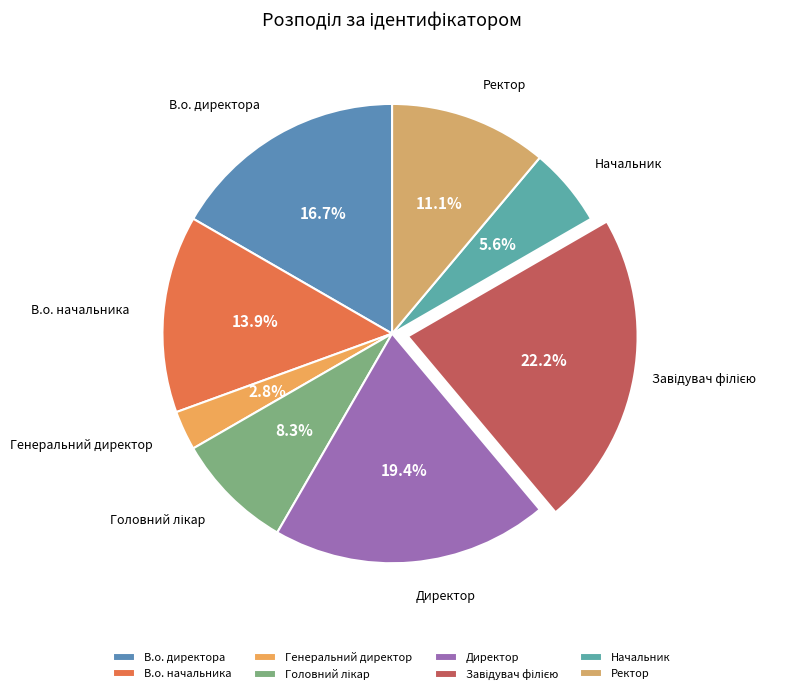

What is the ratio of the value at Ректор to the value at Генеральний директор?

4.0